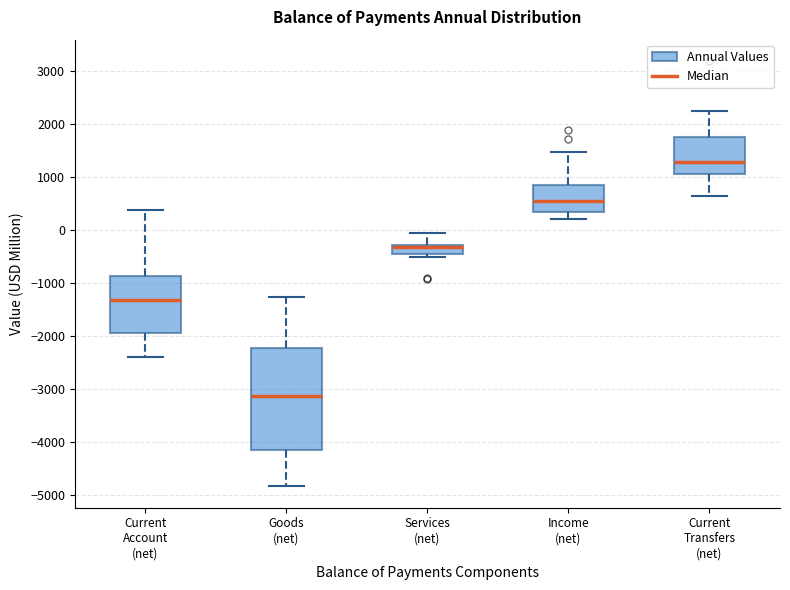

Reading left to right, transcribe this box plot: for each box, give where its median line is, the range the box spans, and where its two whiskers end, as read against the y-axis. The values are not printed on the chart, so give them approximately, as read against the axis.

Current Account (net): median -1300, box -1900 to -900, whiskers -2400 to 400
Goods (net): median -3100, box -4100 to -2200, whiskers -4800 to -1300
Services (net): median -300 (just below the box's upper edge), box -400 to -300, whiskers -500 to 0
Income (net): median 600, box 300 to 900, whiskers 200 to 1500
Current Transfers (net): median 1300, box 1100 to 1800, whiskers 600 to 2200